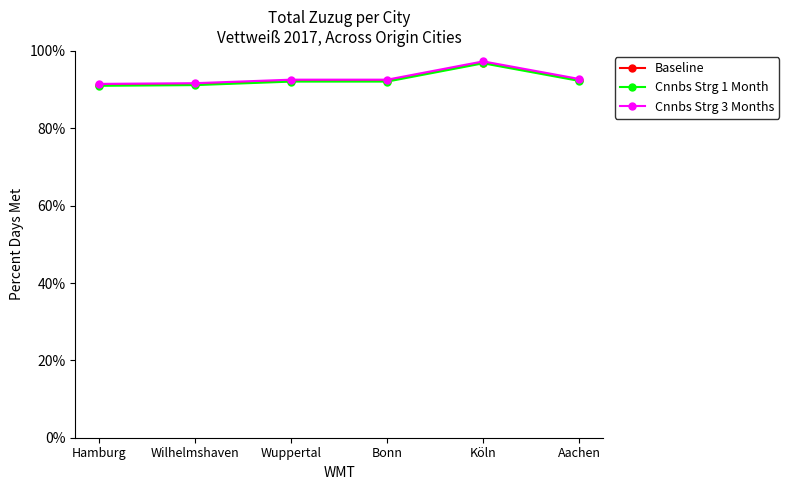

What is the value of the Cnnbs Strg 3 Months point at the 2nd from the left?

0.9